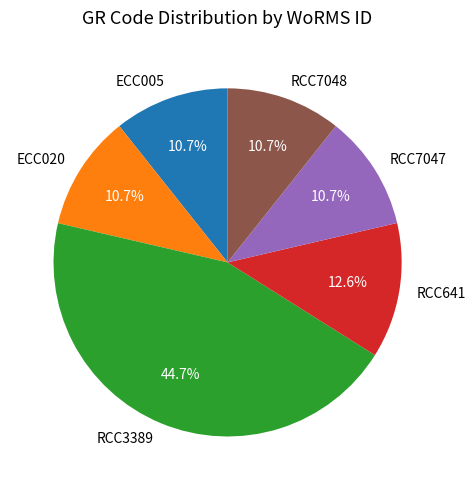

Does RCC3389 represent more than half of the total?

No